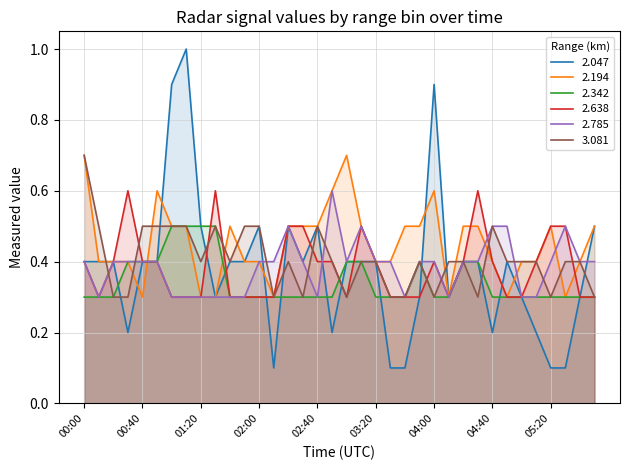

What is the sum of the 2.785 values at 04:40 and 00:10?

0.8